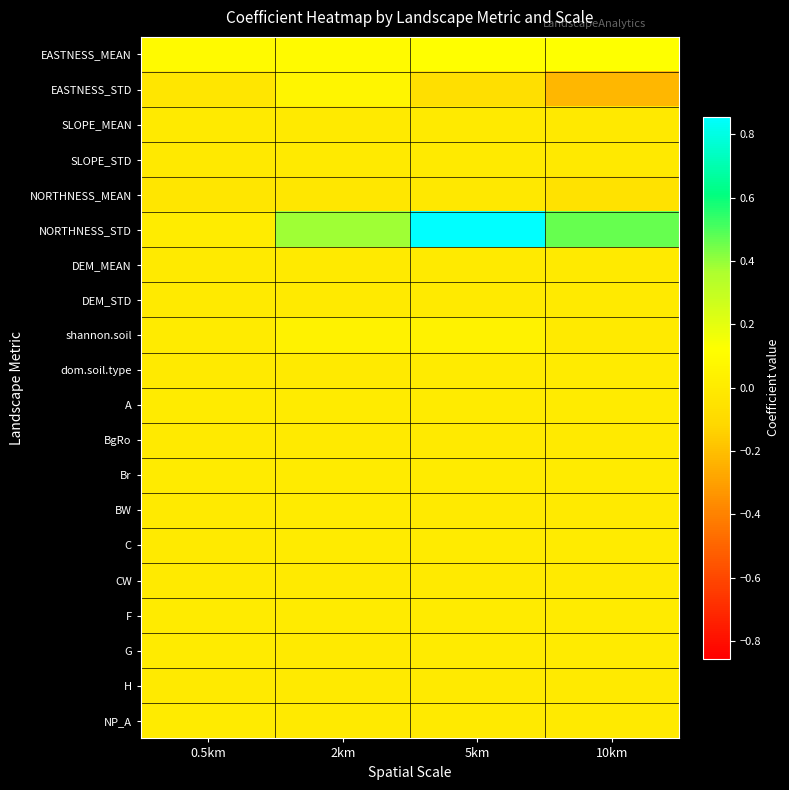

At 10km, list the series in order from largest to smallest.

NORTHNESS_STD, EASTNESS_MEAN, dom.soil.type, Br, F, C, A, G, BW, H, CW, BgRo, DEM_MEAN, NP_A, DEM_STD, shannon.soil, SLOPE_MEAN, SLOPE_STD, NORTHNESS_MEAN, EASTNESS_STD